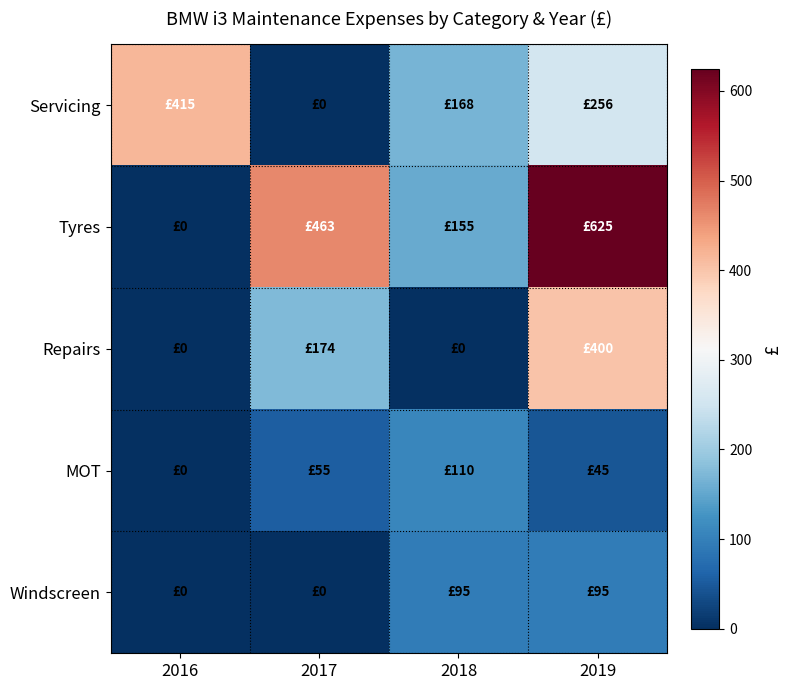

At which category is the sum across all series the highest?

2019